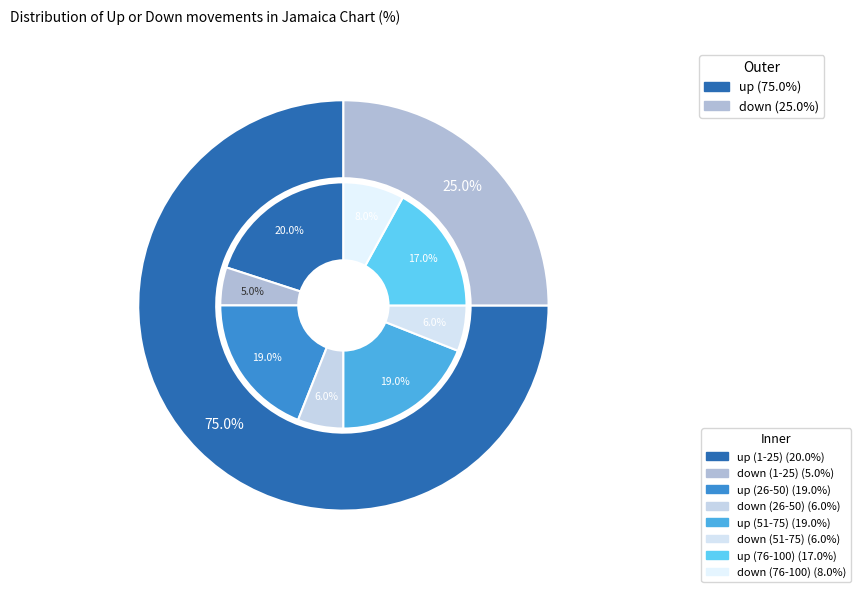

What is the majority slice?

up